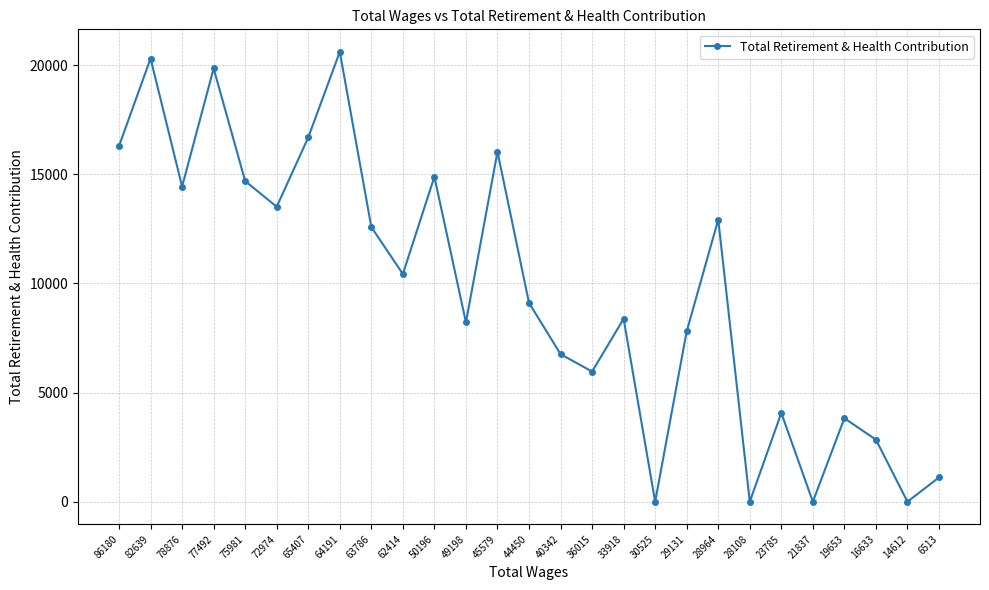

What is the value of the 7th point from the left?

16692